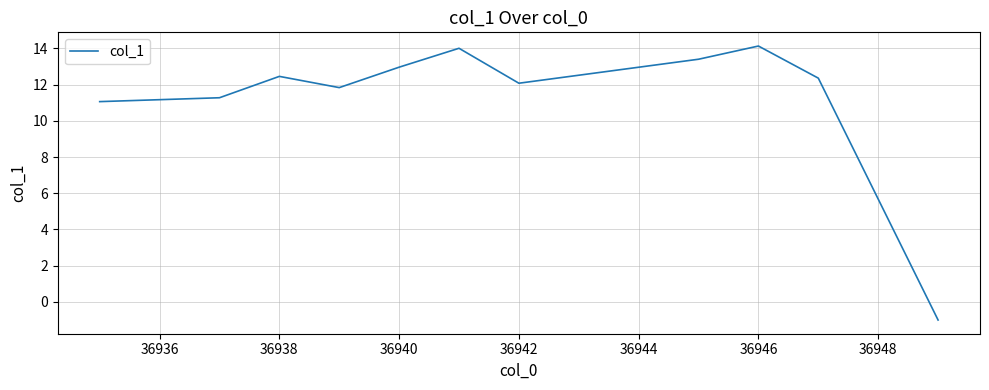

What is the maximum value shown in the chart?

14.1